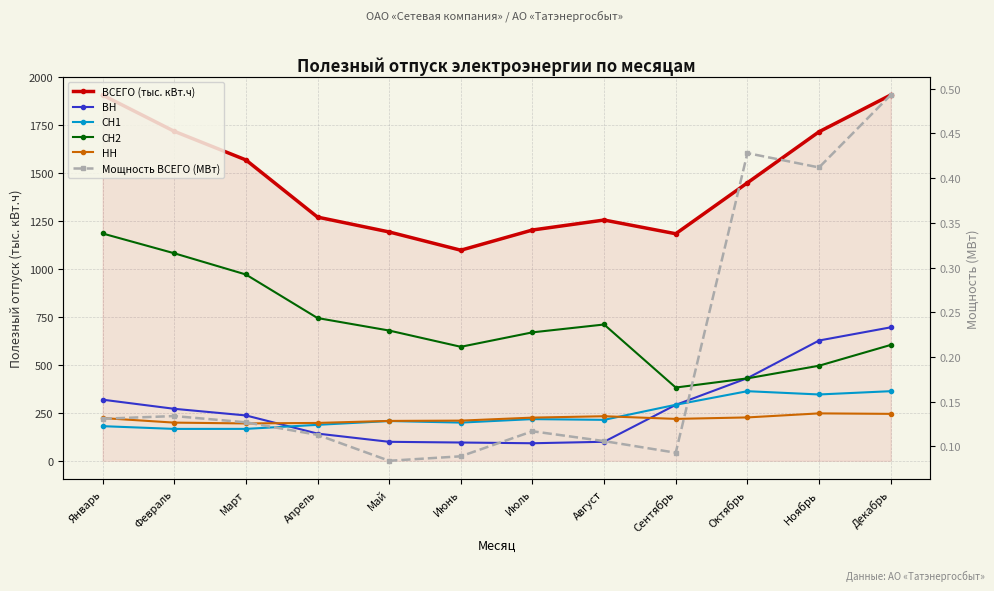

Reading left to right, transcribe all the data shown in this chart.

ВСЕГО (тыс. кВт.ч): 1908.0	1719.0	1569.5	1271.2	1193.7	1098.5	1203.9	1256.0	1184.4	1450.1	1716.4	1908.2
ВН: 318.8	271.1	236.5	141.8	98.9	95.3	91.4	99.1	291.7	431.0	627.4	696.2
СН1: 180.6	166.2	166.3	187.5	207.4	199.2	217.4	213.5	292.2	363.0	345.9	363.0
СН2: 1185.8	1082.6	971.8	744.6	679.4	594.6	670.0	711.0	382.1	430.0	495.9	604.3
НН: 222.9	199.0	194.8	197.4	208.0	209.5	225.2	232.4	218.5	226.2	247.2	244.7
Мощность ВСЕГО (МВт): 0.1	0.1	0.1	0.1	0.1	0.1	0.1	0.1	0.1	0.4	0.4	0.5